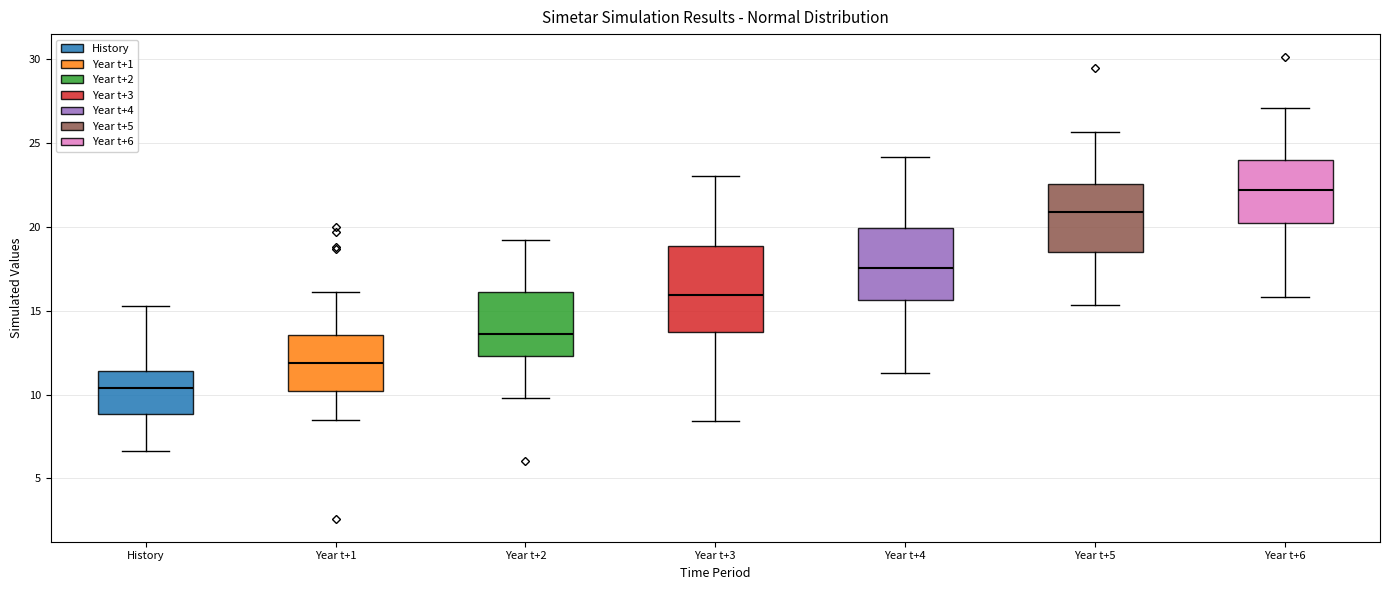

Which box's median line is the lowest?

History